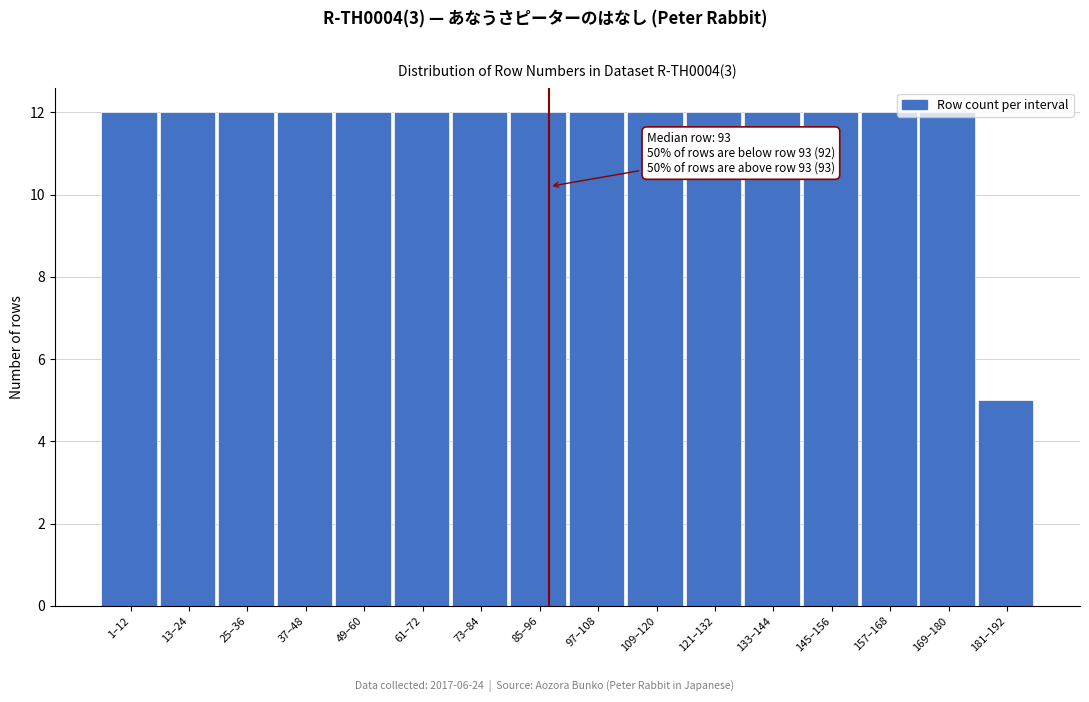

True or false: the data shows 3 at 73–84.

False